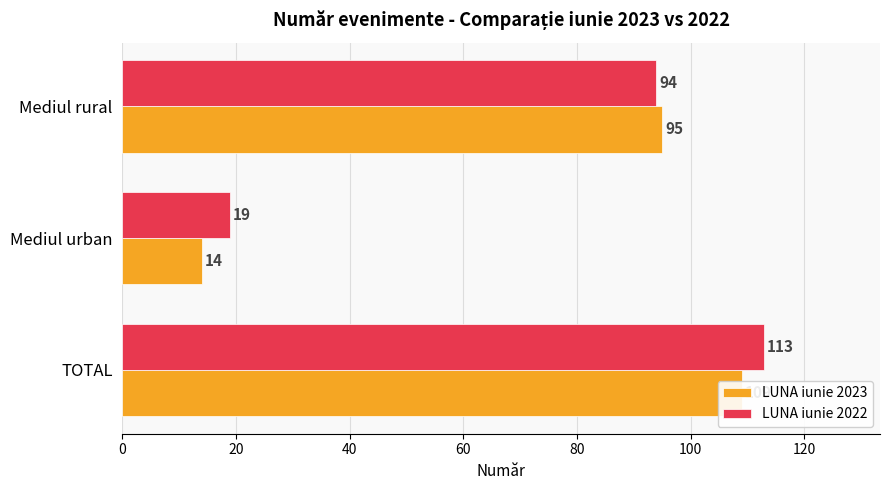

Reading left to right, transcribe all the data shown in this chart.

LUNA iunie 2023: 109	14	95
LUNA iunie 2022: 113	19	94